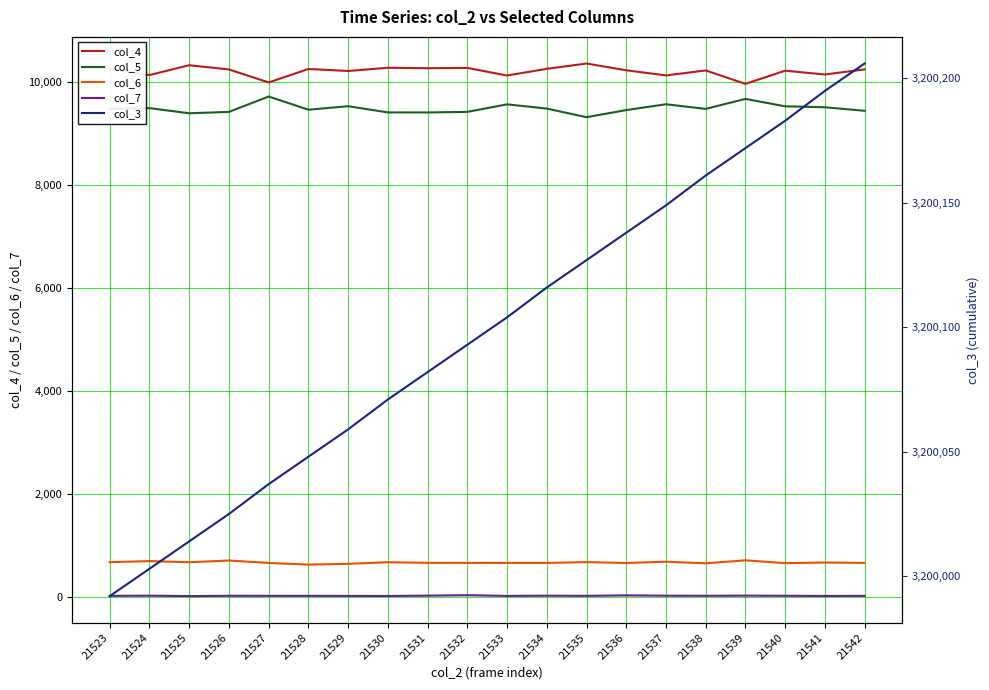

In col_6, how many points are higher than both neighbors (excluding endpoints)?

7